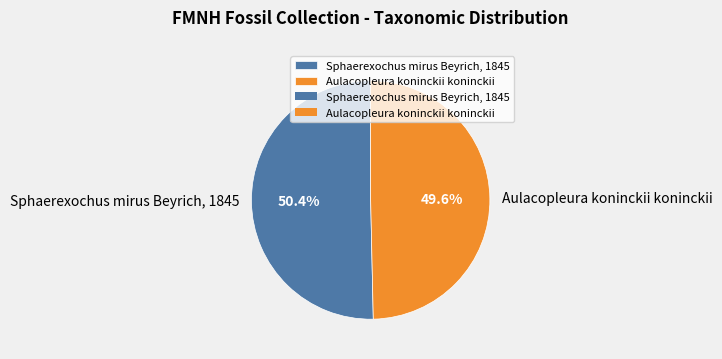

To the nearest percent, what is the difference between the Aulacopleura koninckii koninckii and Sphaerexochus mirus Beyrich, 1845 slice percentages?

1%